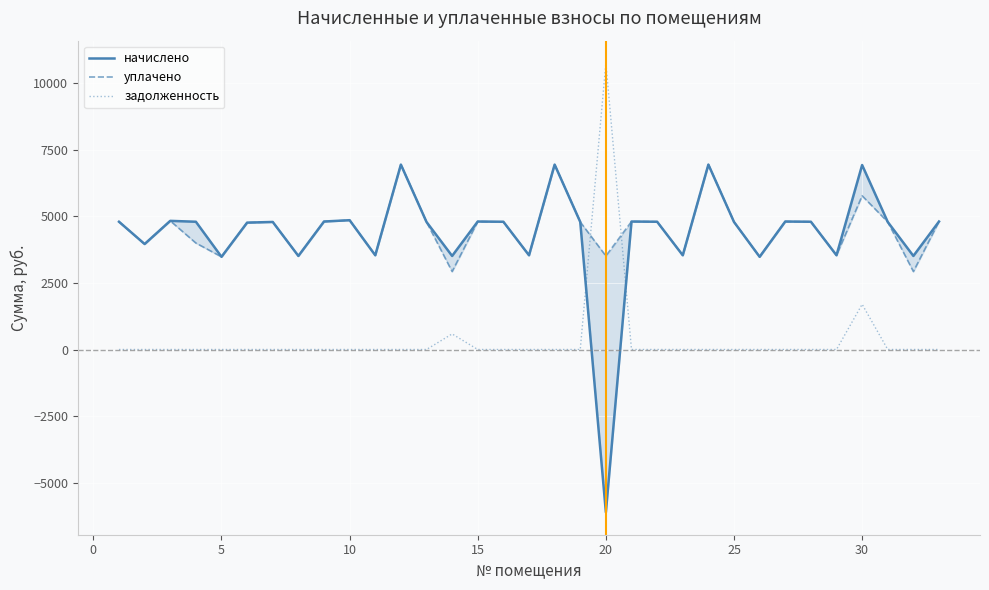

What is the highest value of the задолженность series?

10746.0